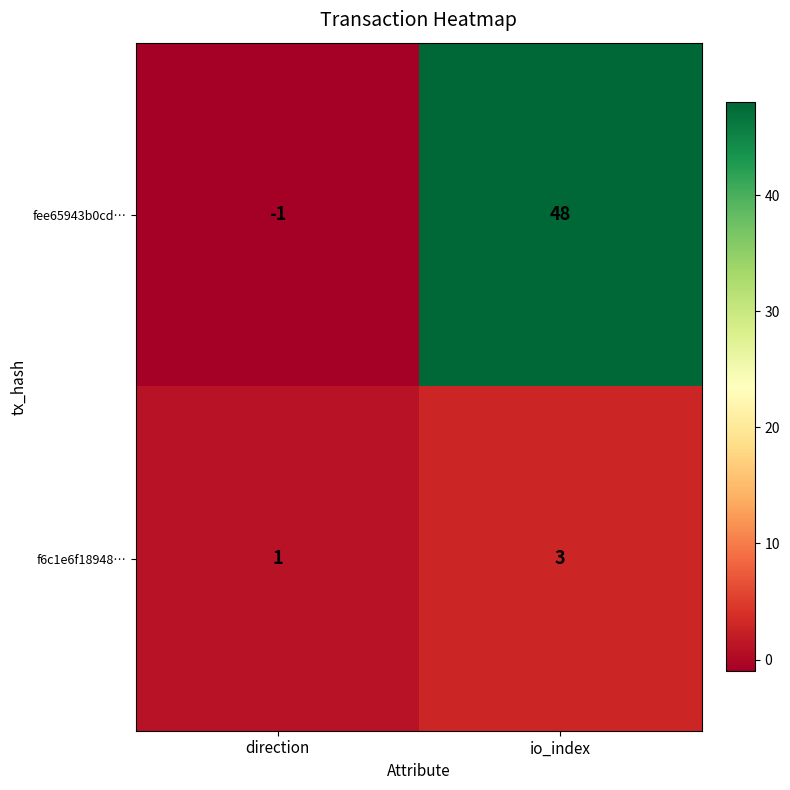

Reading left to right, transcribe all the data shown in this chart.

fee65943b0cd…: -1	48
f6c1e6f18948…: 1	3